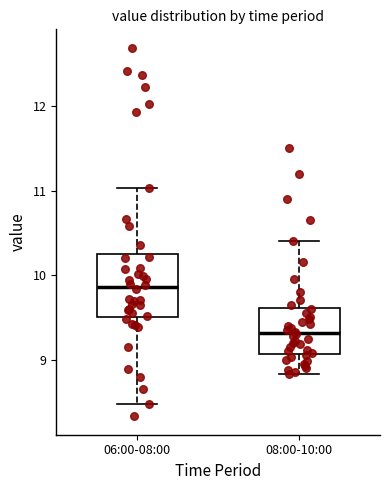

Comparing the boxes themselves (not the whiskers), which one is the tallest?

06:00-08:00